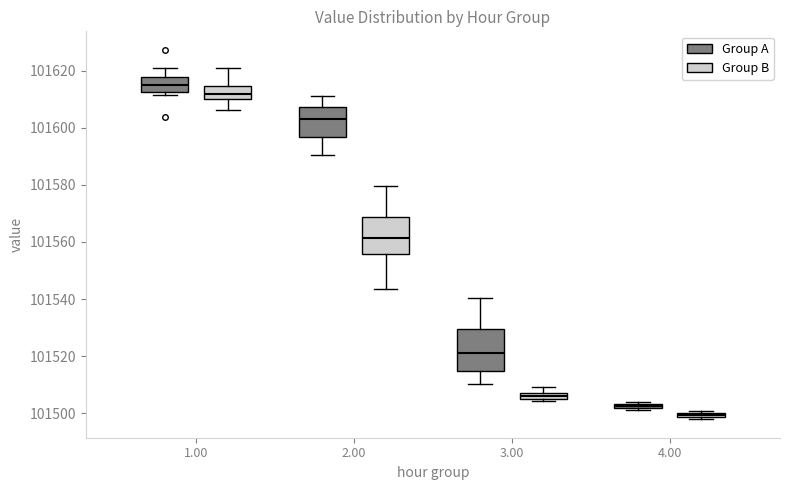

Which box's median line is the highest?

1.00 (Group A)